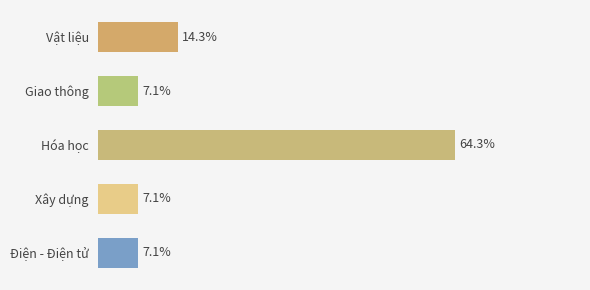

Does the chart contain any negative values?

No